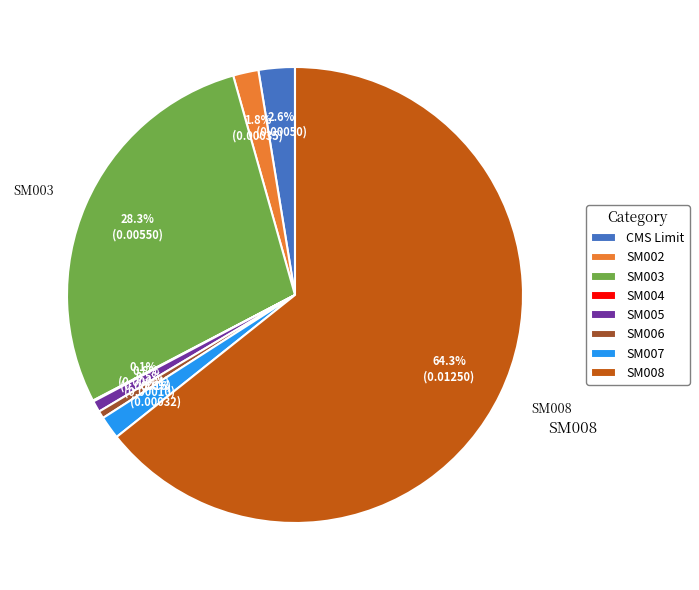

The SM005 slice represents 11% of the pie. True or false?

False